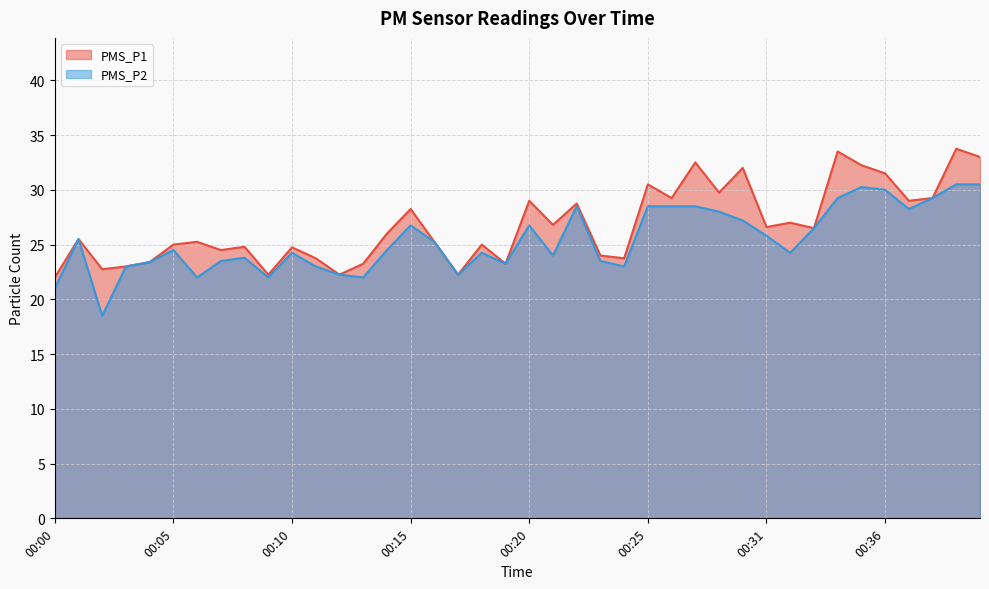

Reading left to right, what are all the values shown in this chart?

PMS_P1: 22.0	25.5	22.8	23.0	23.4	25.0	25.2	24.5	24.8	22.2	24.8	23.8	22.2	23.2	26.0	28.2	25.2	22.2	25.0	23.2	29.0	26.8	28.8	24.0	23.8	30.5	29.2	32.5	29.8	32.0	26.6	27.0	26.5	33.5	32.2	31.5	29.0	29.2	33.8	33.0
PMS_P2: 21.0	25.5	18.5	23.0	23.4	24.5	22.0	23.5	23.8	22.0	24.2	23.0	22.2	22.0	24.5	26.8	25.2	22.2	24.2	23.2	26.8	24.0	28.5	23.5	23.0	28.5	28.5	28.5	28.0	27.2	25.8	24.2	26.5	29.2	30.2	30.0	28.2	29.2	30.5	30.5